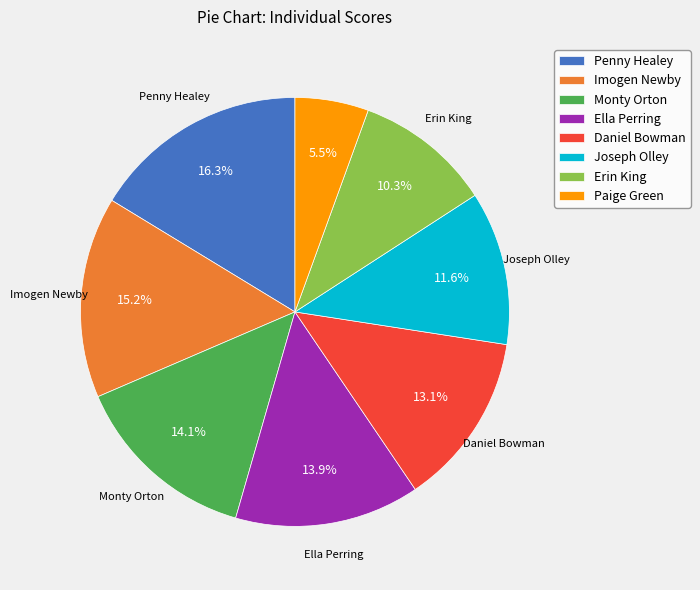

To the nearest percent, what portion does Joseph Olley represent?

12%